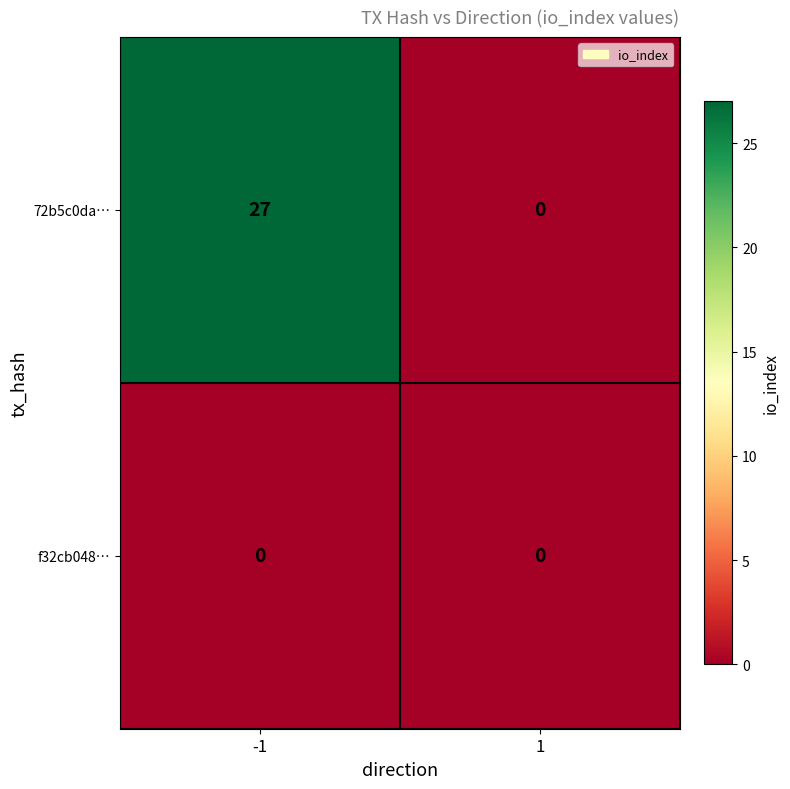

List the series in order of their overall mean, highest first.

72b5c0da…, f32cb048…